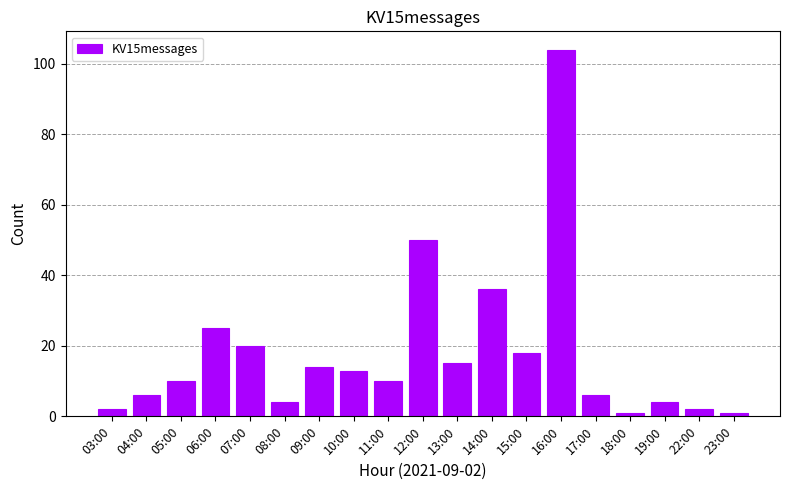

What is the smallest value displayed?

1